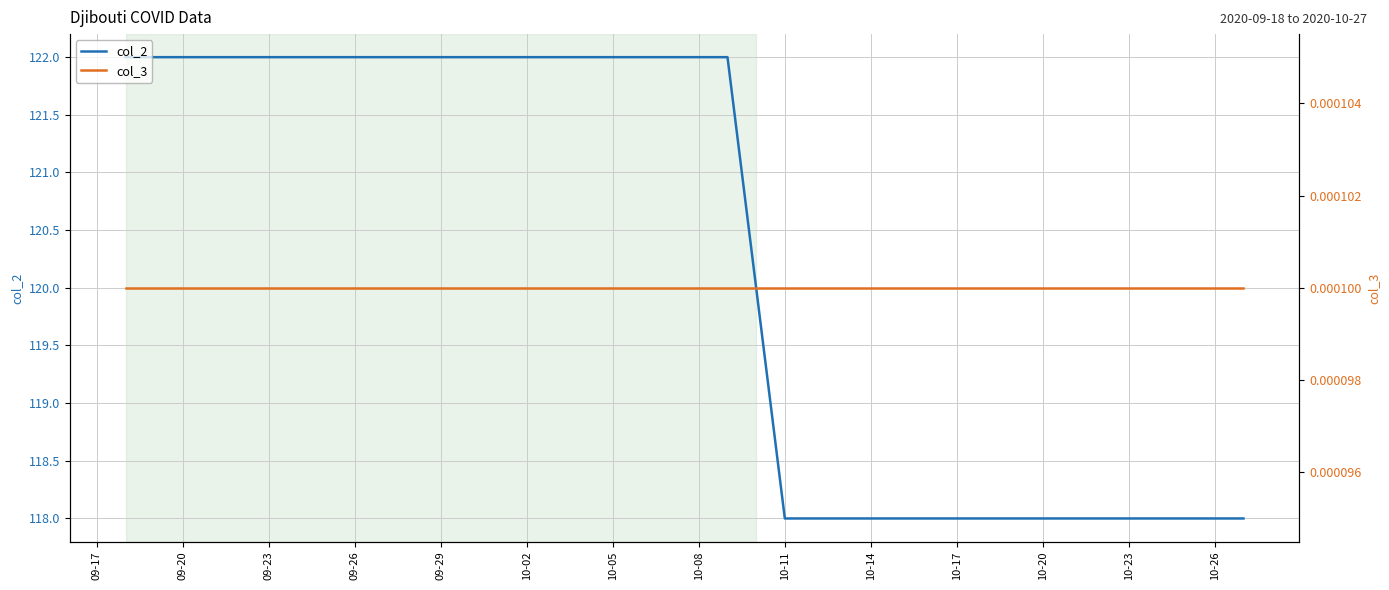

What is the lowest value of the col_2 series?

118